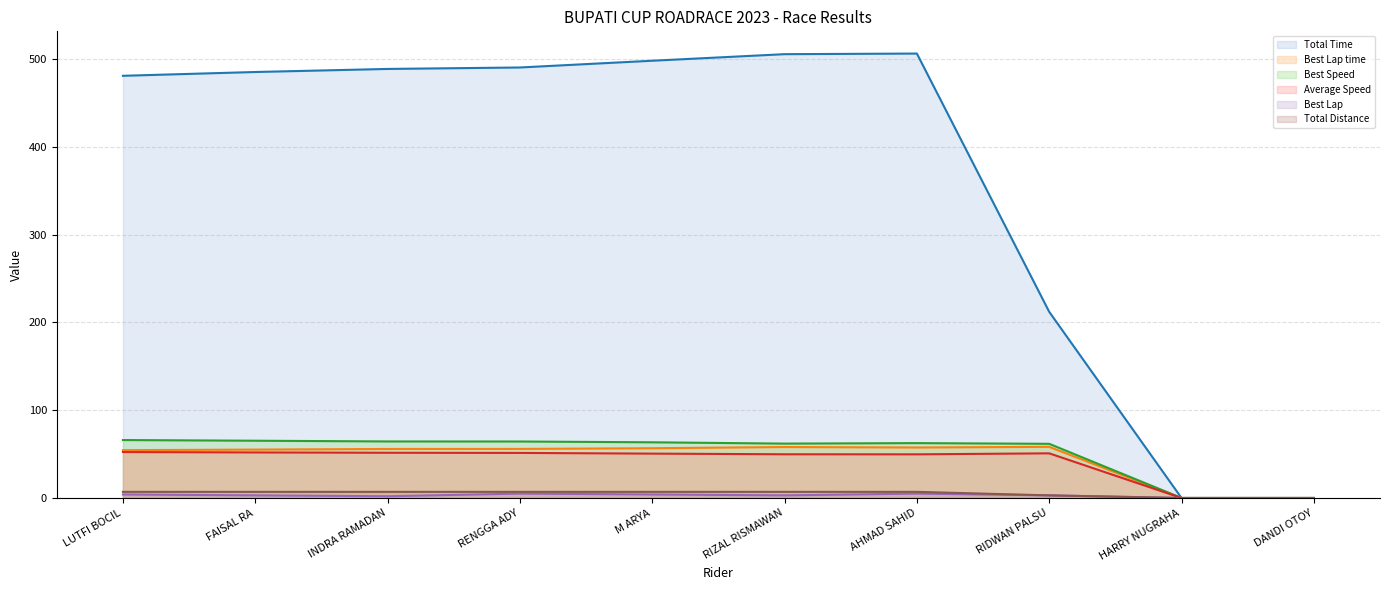

Between M ARYA and FAISAL RA, which is larger?

M ARYA